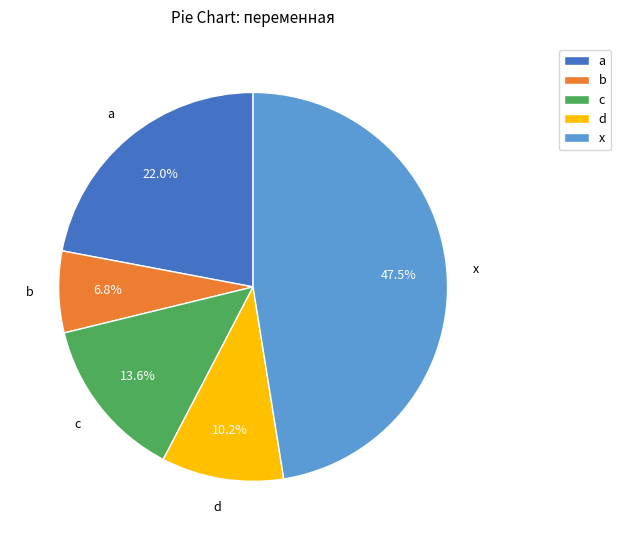

Which slice is the smallest?

b